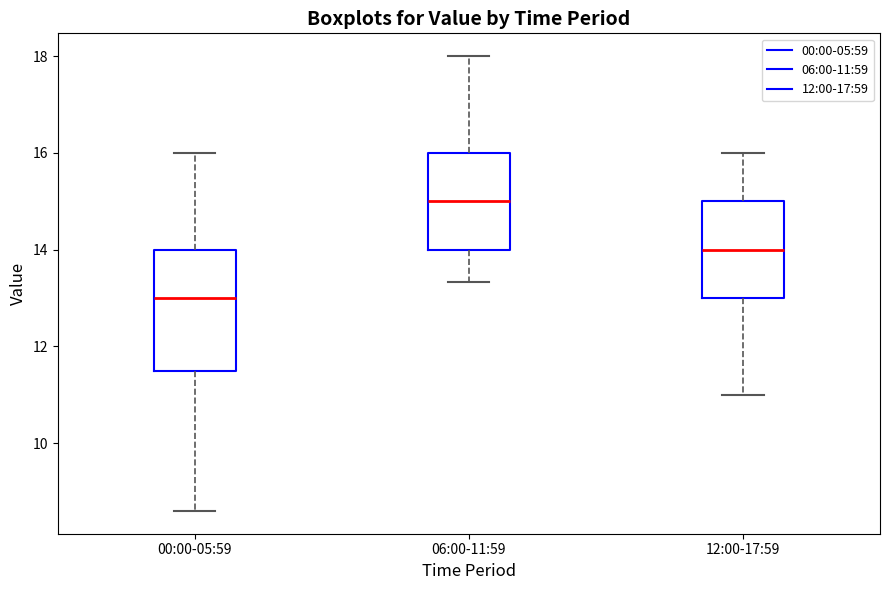

Which box has the highest median line?

06:00-11:59